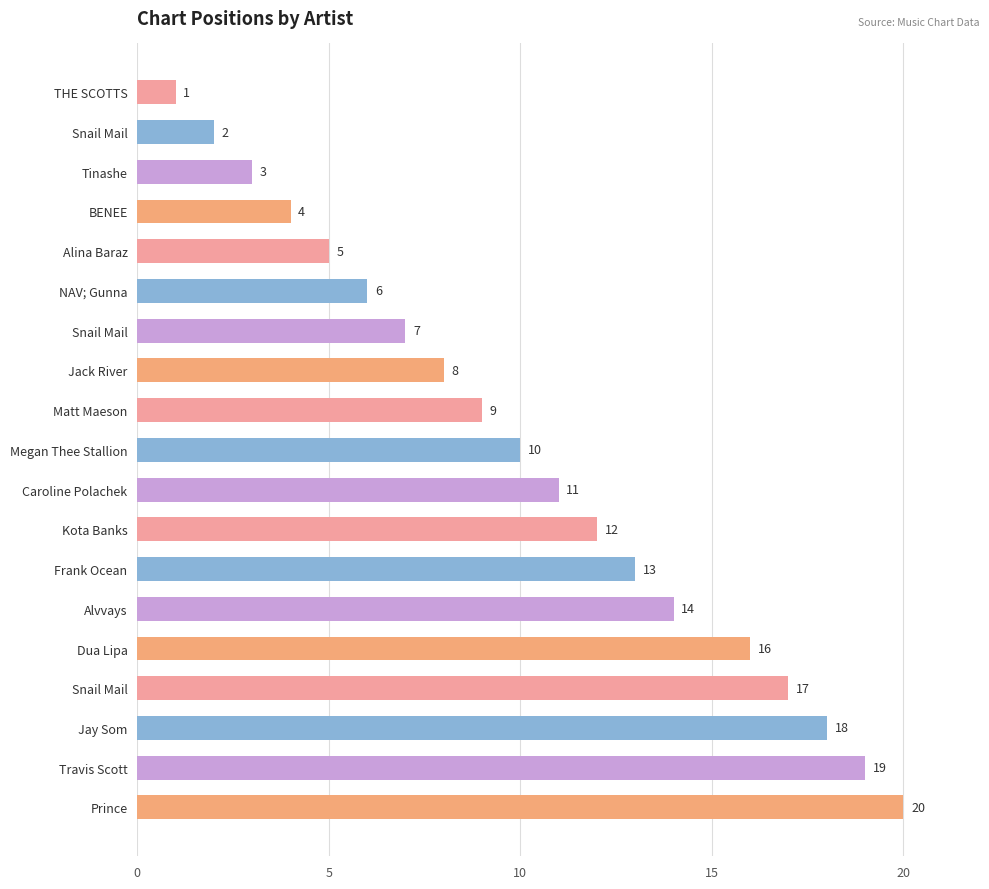

How many data points are less than 10?

9